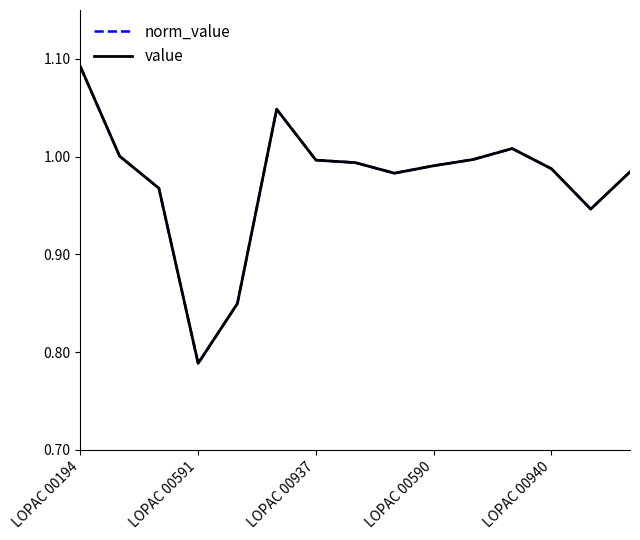

How many lines are shown in the chart?

2